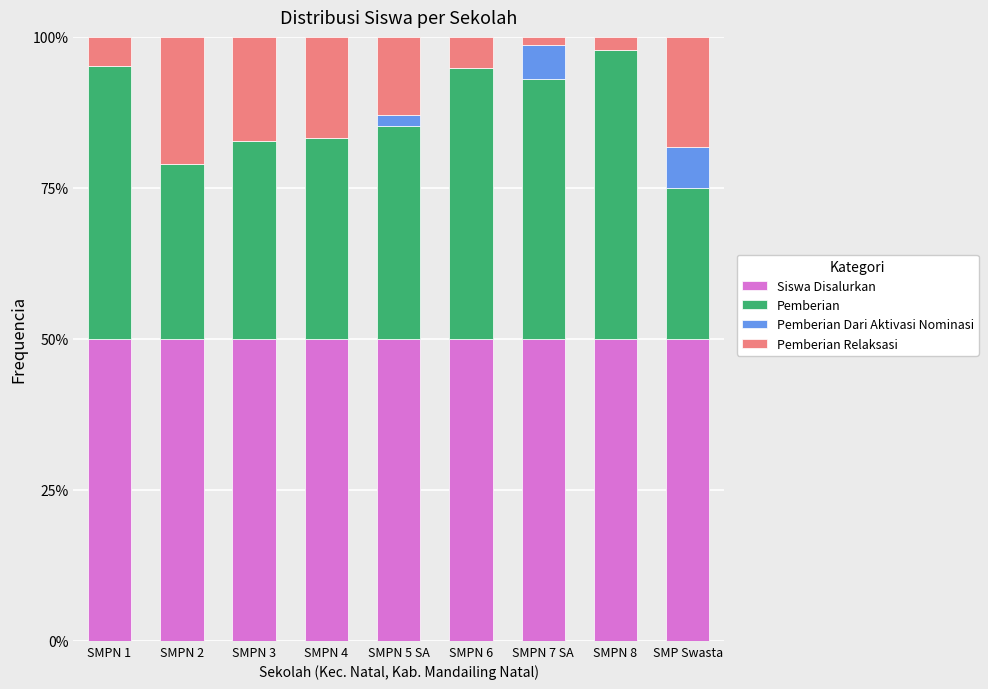

Does the chart contain stacked bars?

Yes